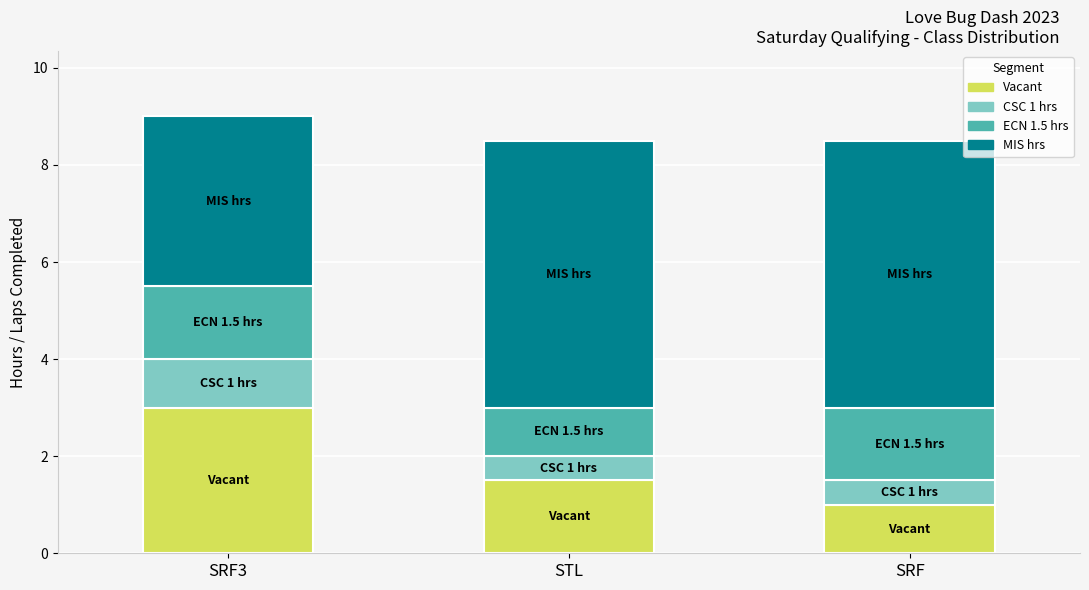

What is the minimum value for Vacant?

1.0